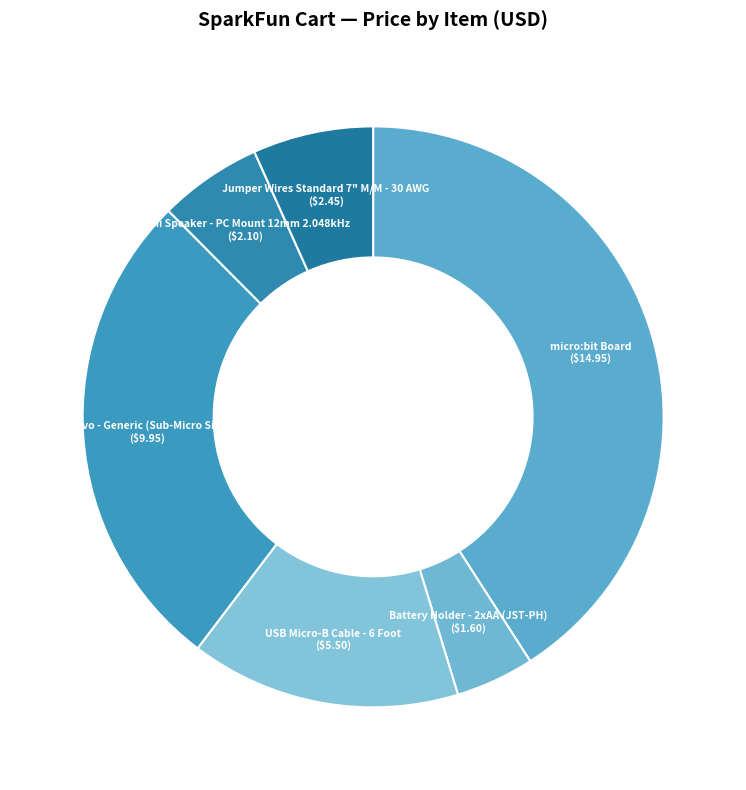

Does any single category account for the majority?

No